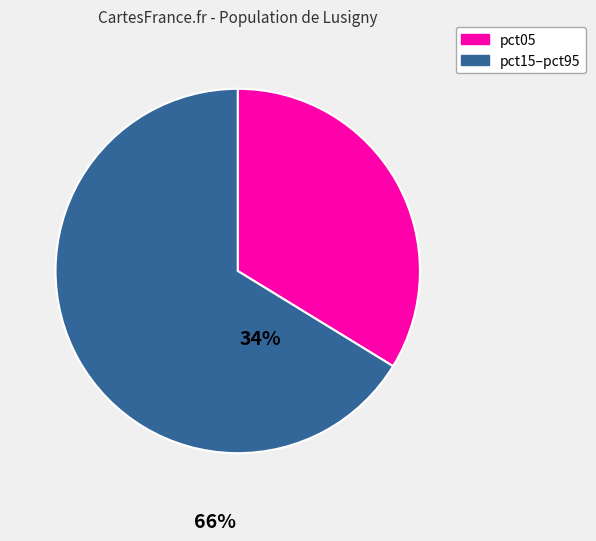

True or false: pct05 accounts for 26% of the total.

False